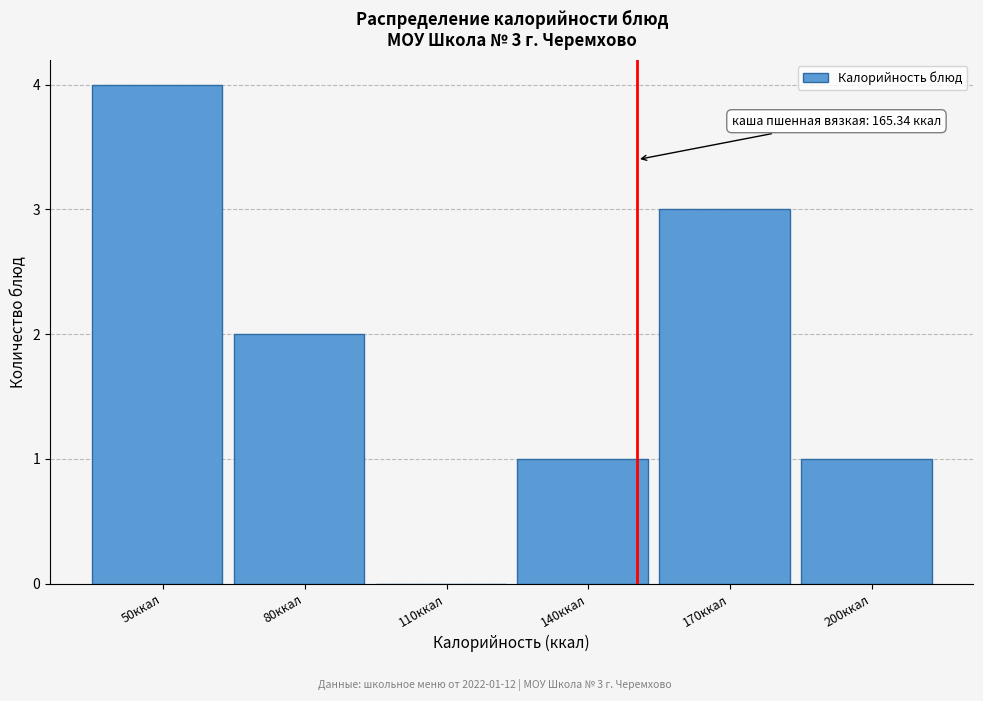

Reading left to right, list all the values displayed in this chart.

50ккал=4	80ккал=2	110ккал=0	140ккал=1	170ккал=3	200ккал=1